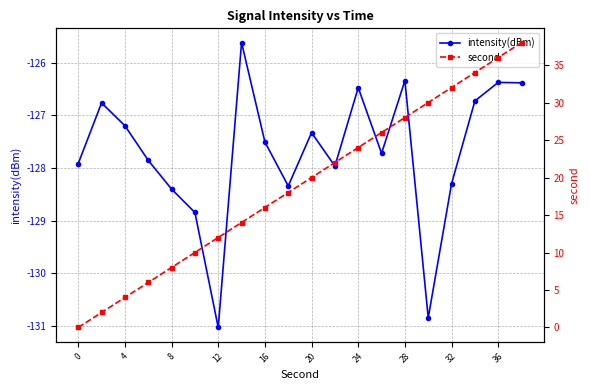

How many values in the second series exceed 20?

9